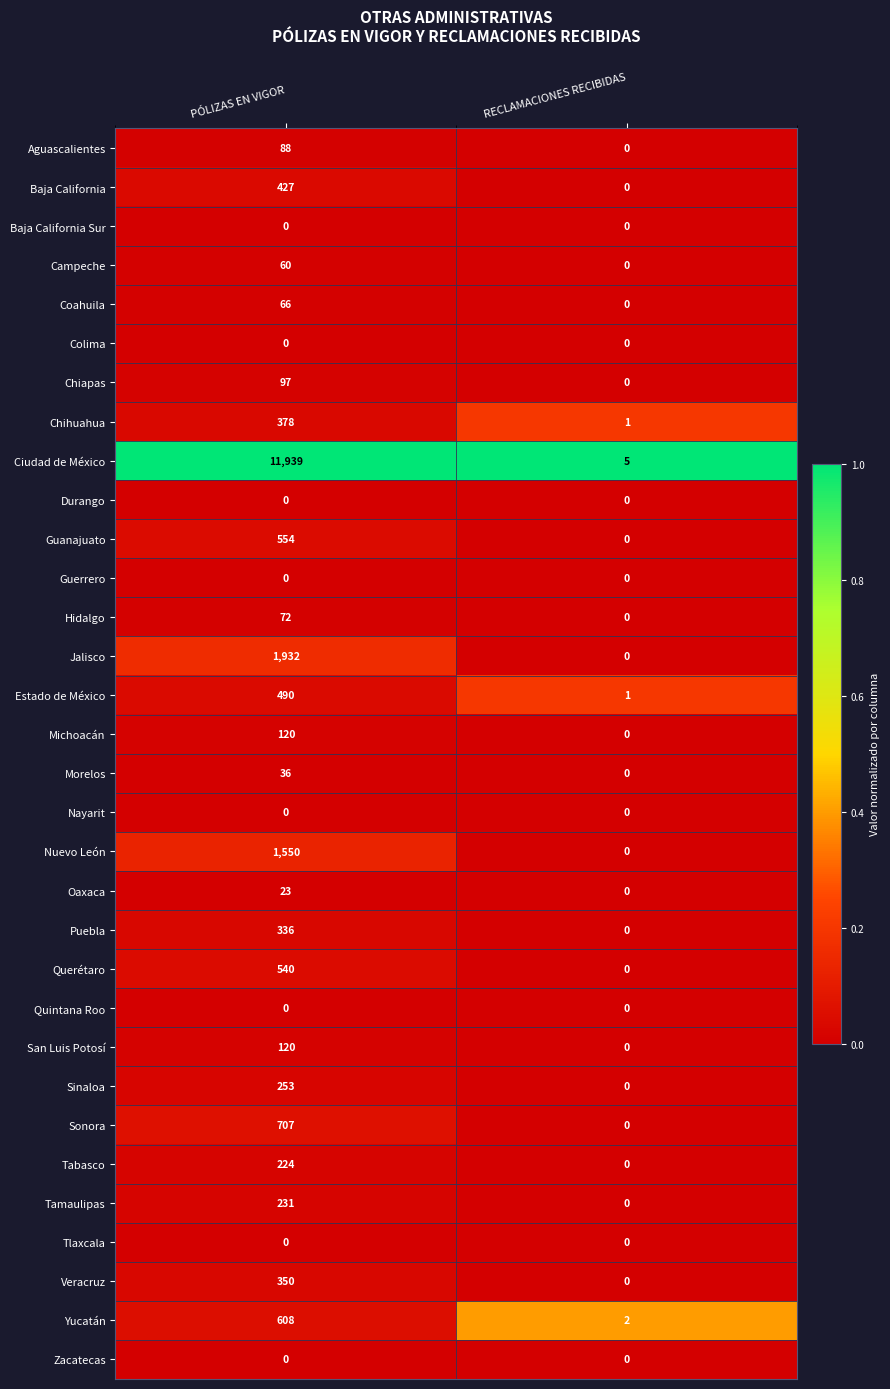

What is the difference between the Ciudad de México values at PÓLIZAS EN VIGOR and RECLAMACIONES RECIBIDAS?

11934